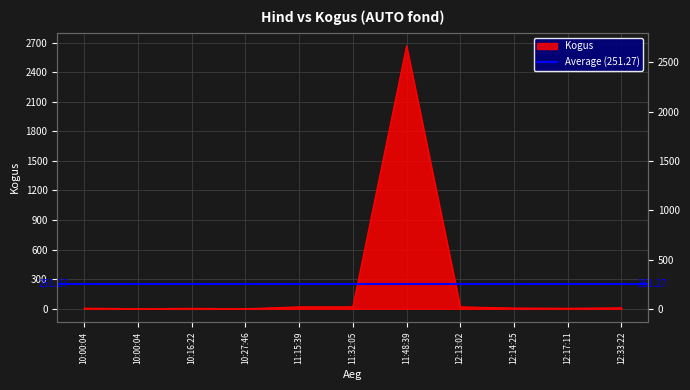

Does the chart display data point markers on the line(s)?

No